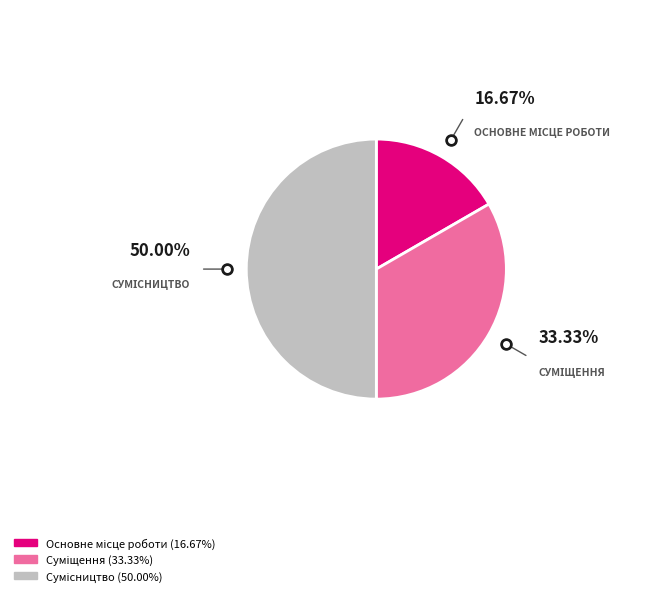

Count the number of slices in the pie.

3